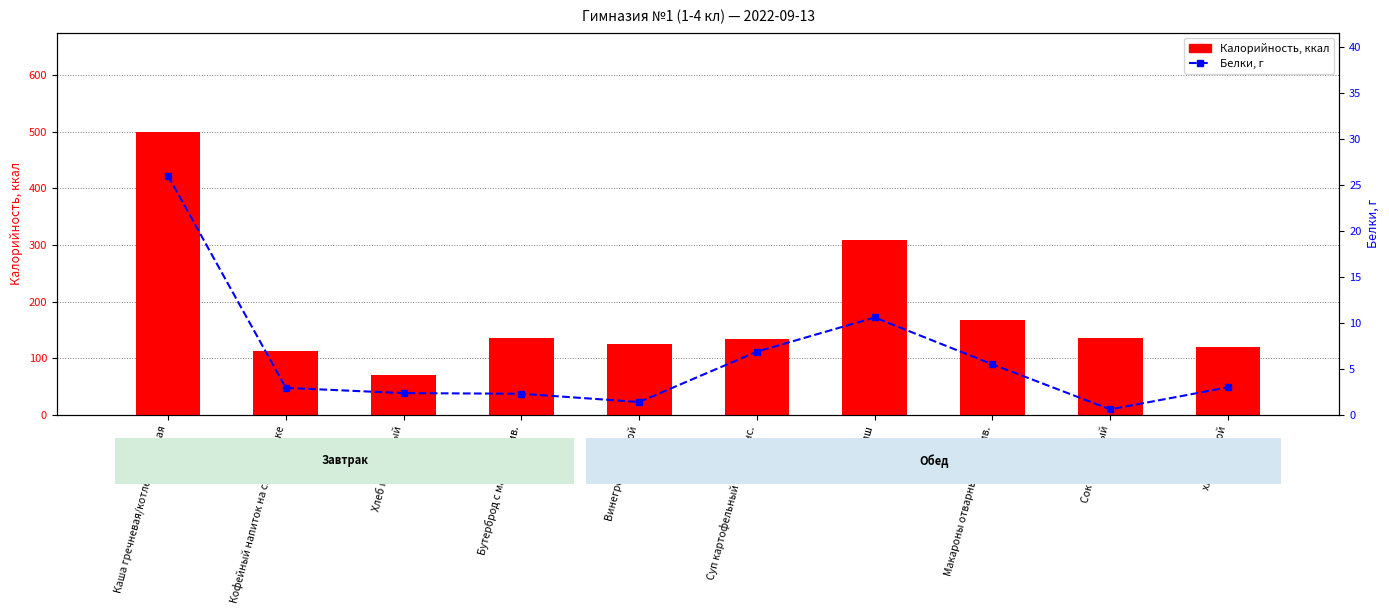

Does the chart contain stacked bars?

No